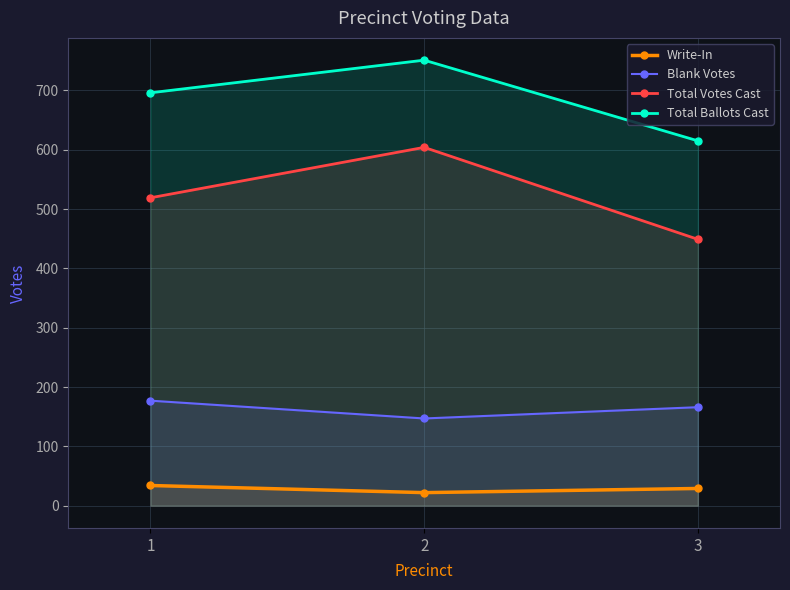

Which series has the largest total across all categories?

Total Ballots Cast